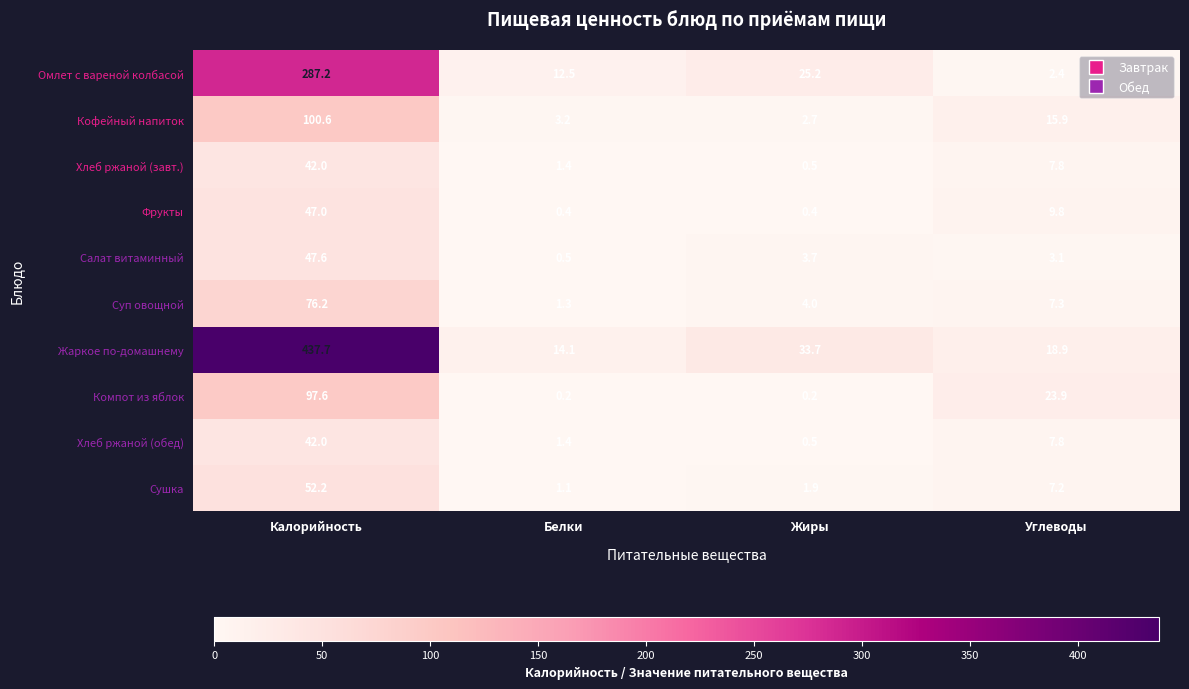

How many categories are shown in the chart?

4